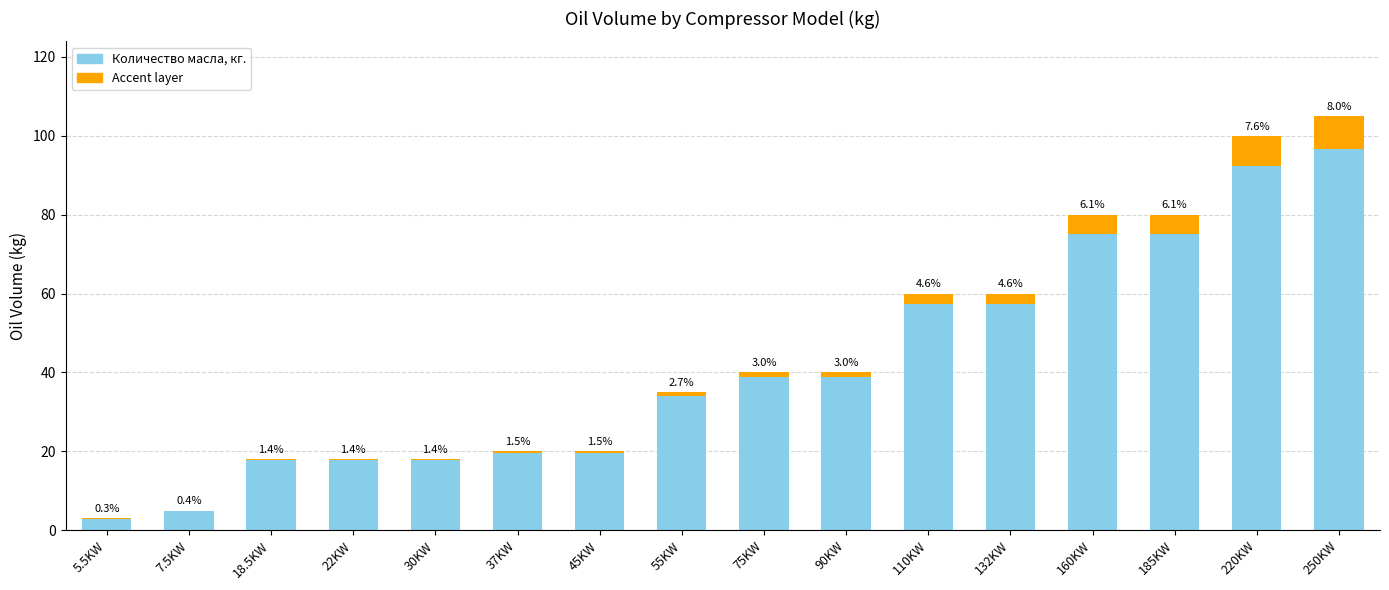

Are the bars horizontal?

No